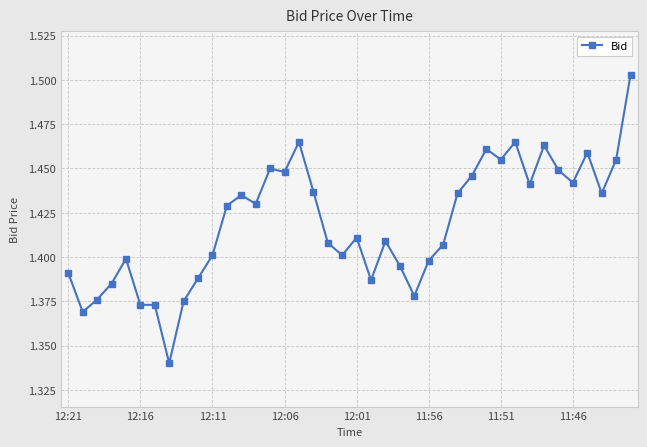

Count the values in the range 1 to 2.

40